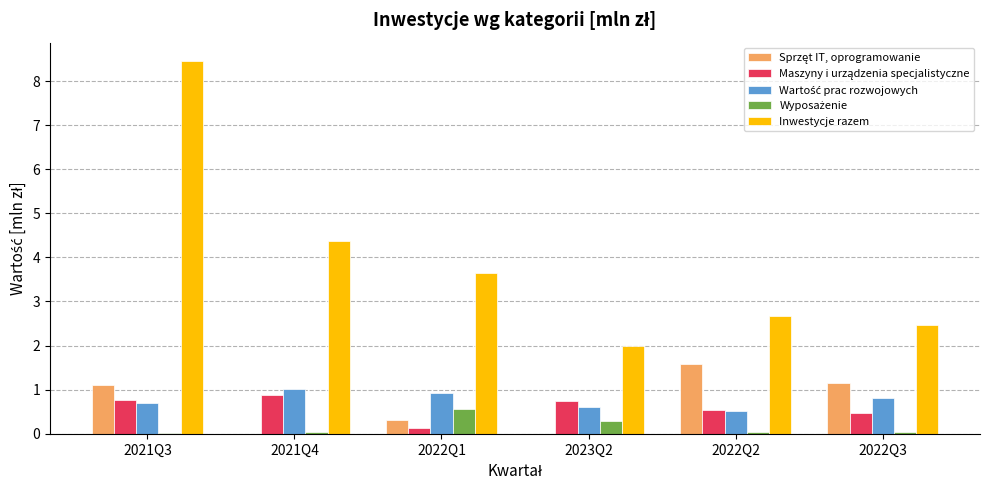

True or false: Inwestycje razem has a value of 2.0 at 2023Q2.

True